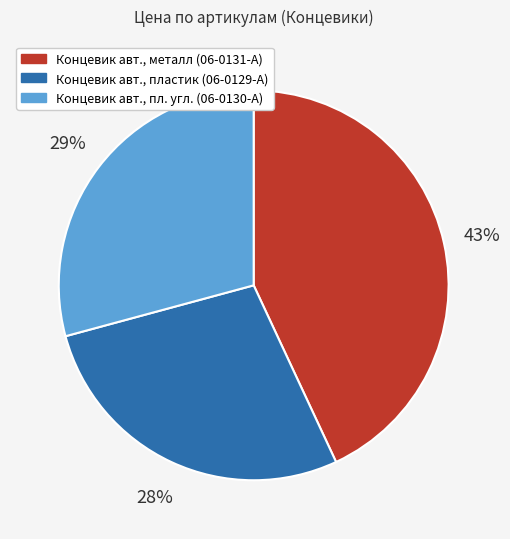

Which has a higher value, Концевик авт., пл. угл. (06-0130-A) or Концевик авт., пластик (06-0129-A)?

Концевик авт., пл. угл. (06-0130-A)